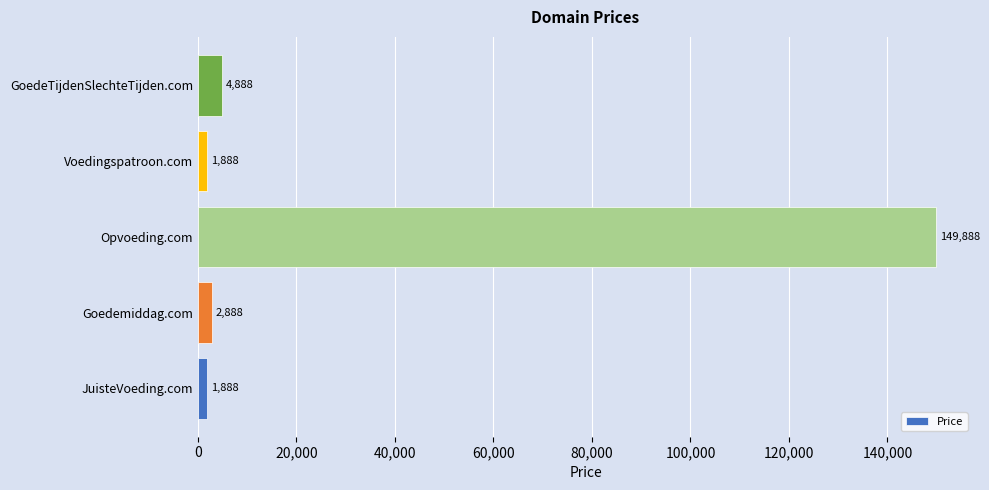

Reading bottom to top, list all the values displayed in this chart.

1888	2888	149888	1888	4888